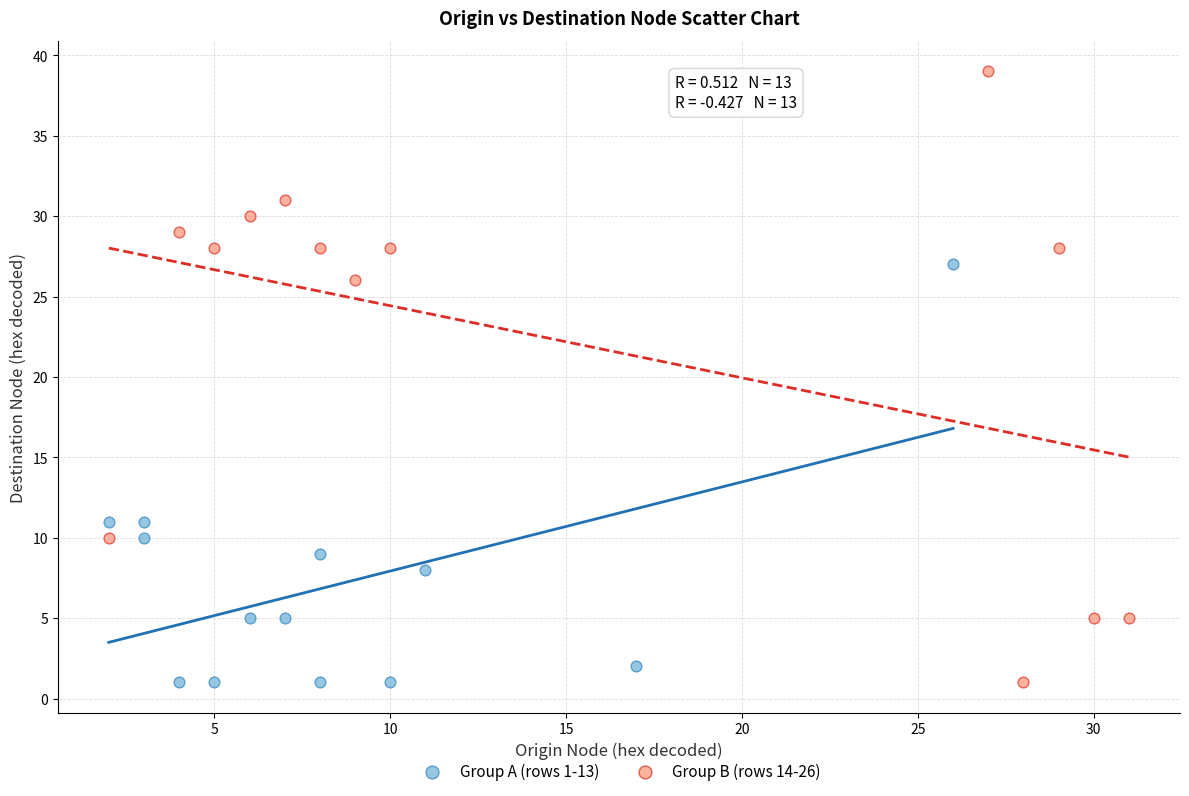

Which series contains the highest Y value?

Group B (rows 14-26)